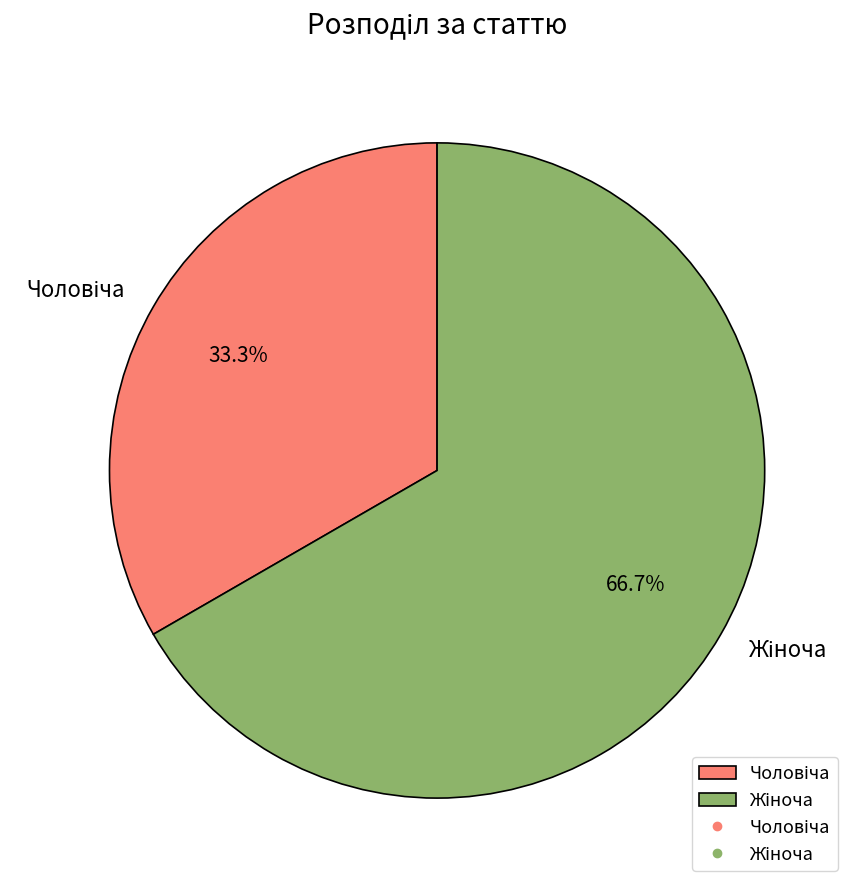

Does any single category account for the majority?

Yes